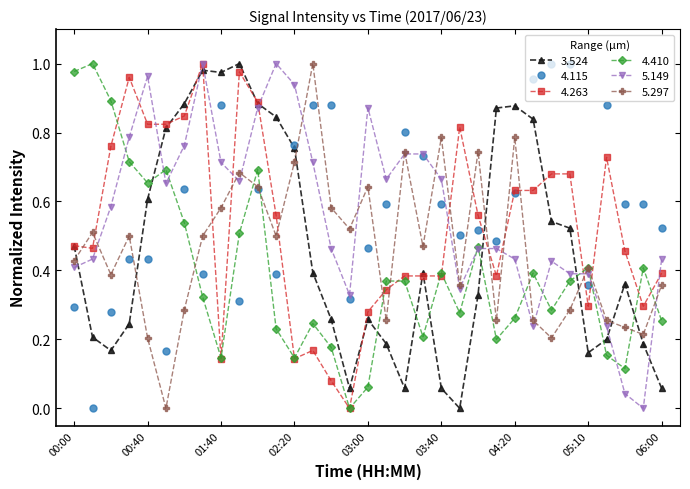

True or false: 5.297 and 4.263 intersect in this chart.

True